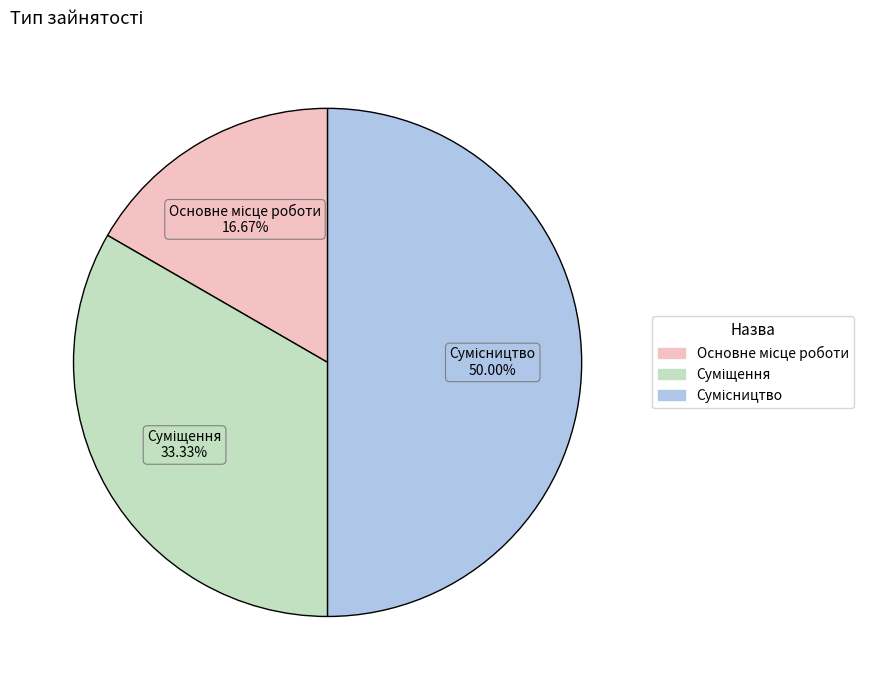

Which has a higher value, Сумісництво or Основне місце роботи?

Сумісництво